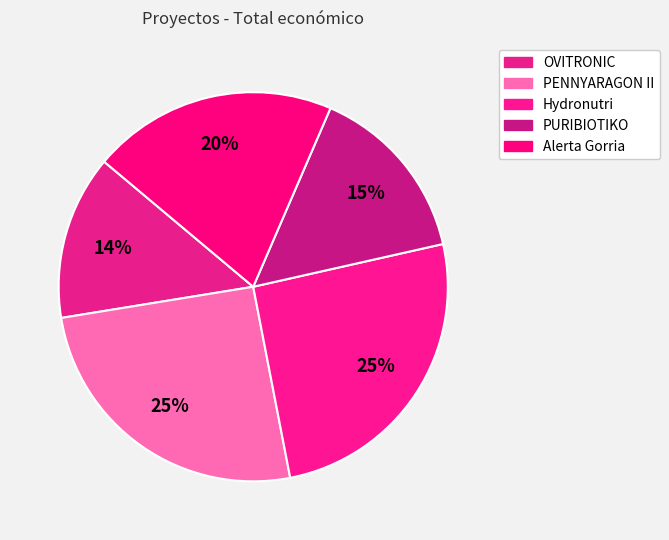

Count the number of slices in the pie.

5